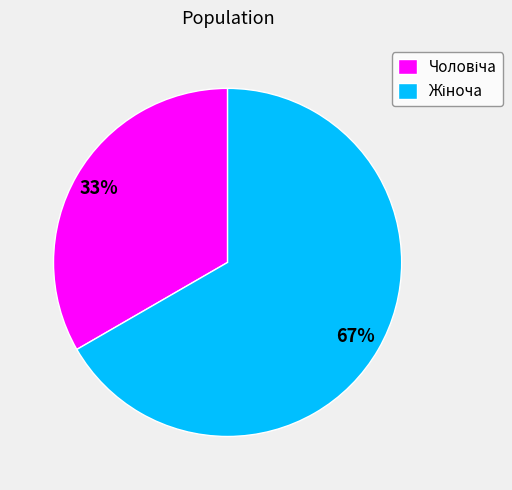

How many slices are in this pie chart?

2